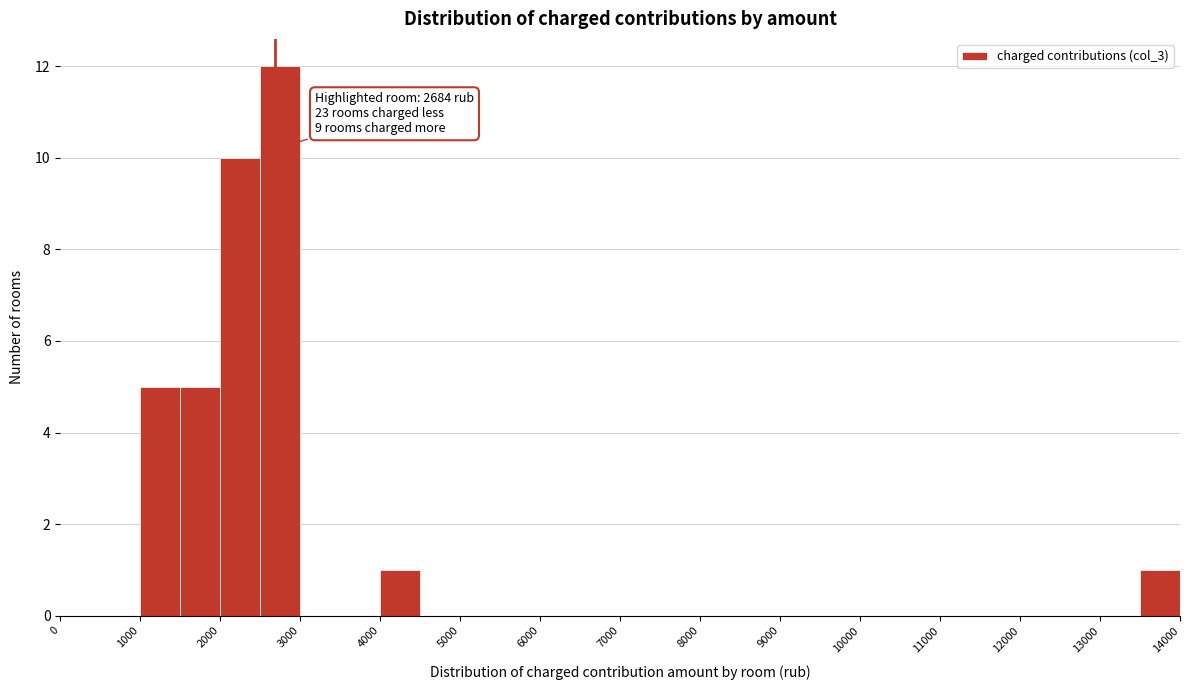

Which range on the x-axis has the tallest bar?

2500 to 3000